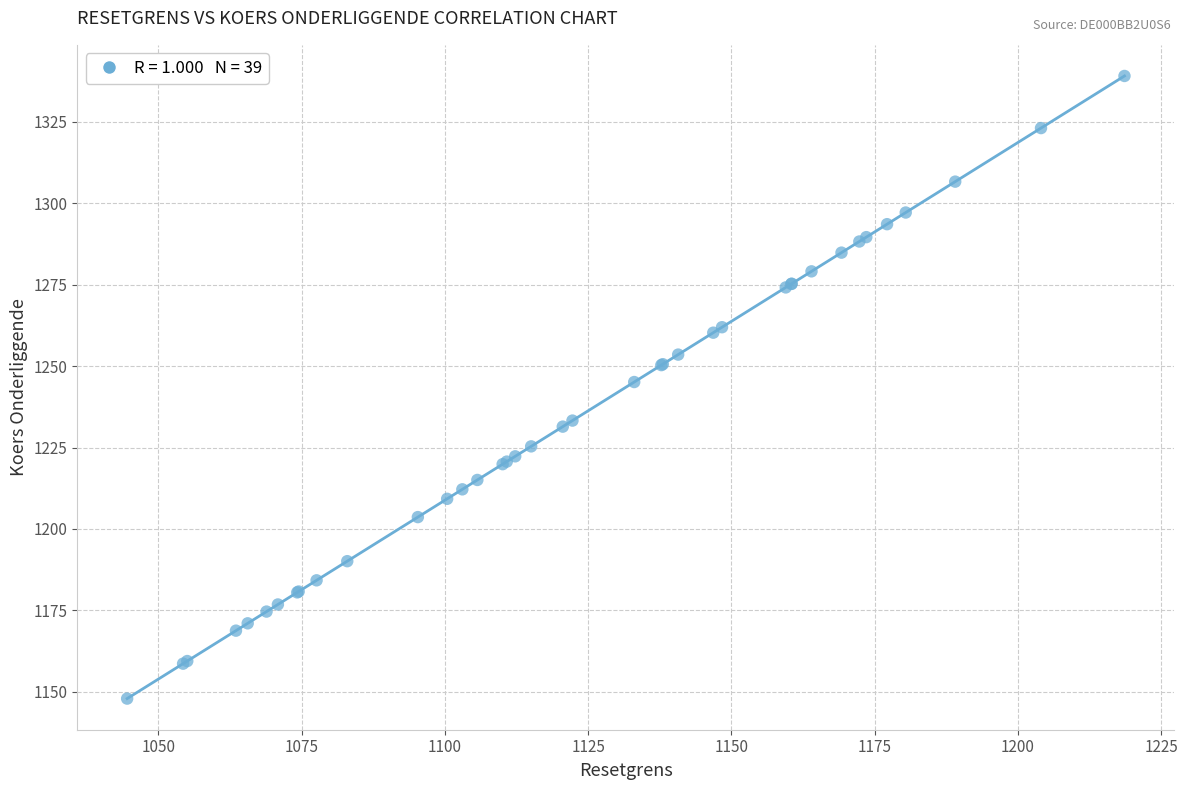

What Y value in the scatter plot is closest to 1243?

1245.1